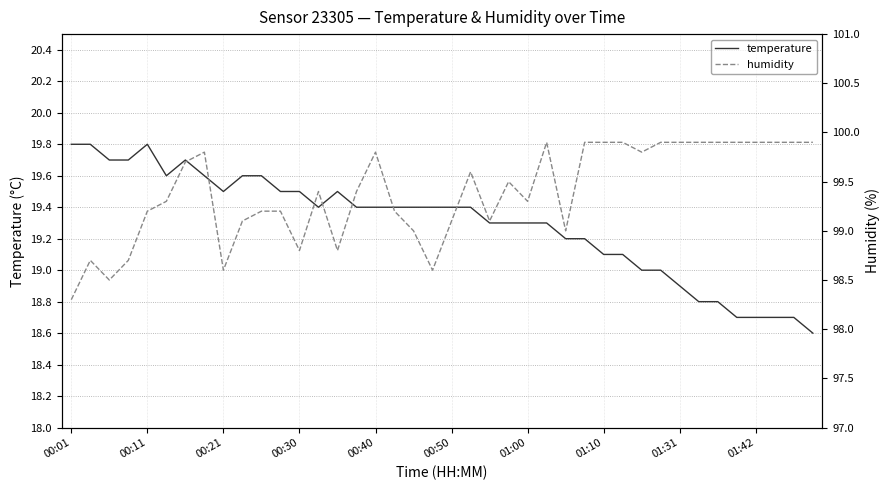

Reading left to right, transcribe all the data shown in this chart.

temperature: 19.8	19.8	19.7	19.7	19.8	19.6	19.7	19.6	19.5	19.6	19.6	19.5	19.5	19.4	19.5	19.4	19.4	19.4	19.4	19.4	19.4	19.4	19.3	19.3	19.3	19.3	19.2	19.2	19.1	19.1	19.0	19.0	18.9	18.8	18.8	18.7	18.7	18.7	18.7	18.6
humidity: 98.3	98.7	98.5	98.7	99.2	99.3	99.7	99.8	98.6	99.1	99.2	99.2	98.8	99.4	98.8	99.4	99.8	99.2	99.0	98.6	99.1	99.6	99.1	99.5	99.3	99.9	99.0	99.9	99.9	99.9	99.8	99.9	99.9	99.9	99.9	99.9	99.9	99.9	99.9	99.9